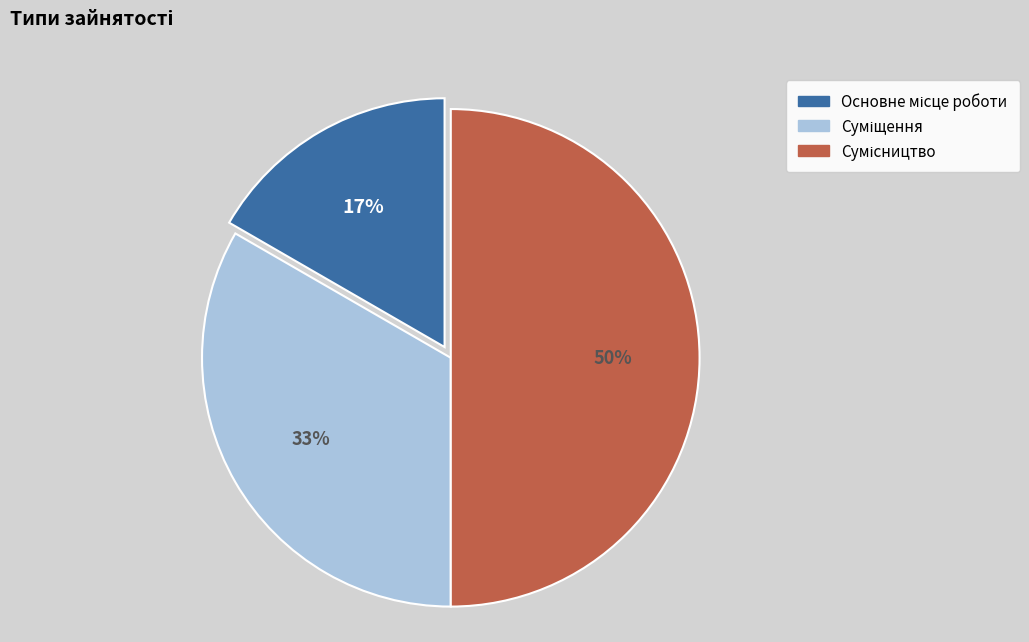

To the nearest percent, what is the average slice percentage?

33%